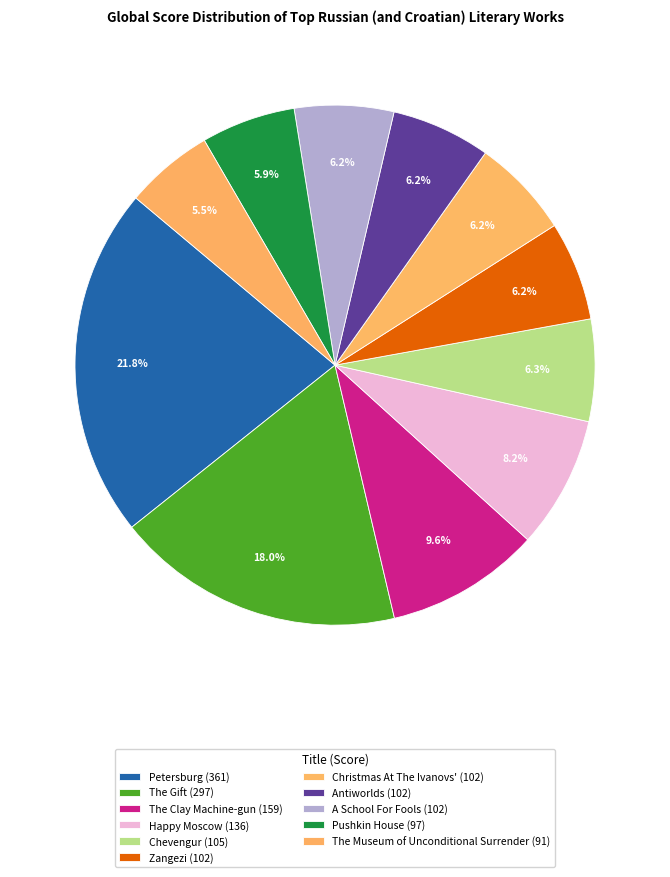

How many slices are in this pie chart?

11